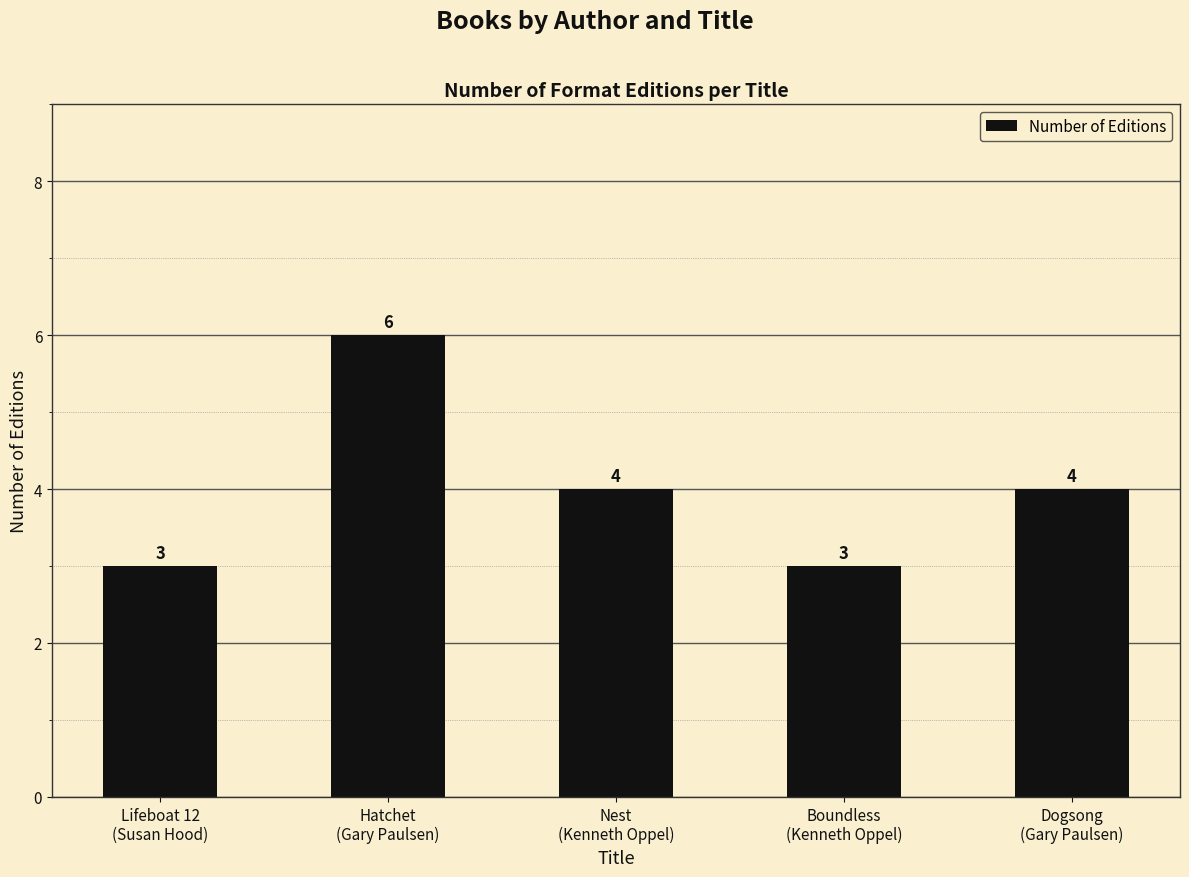

What is the sum of all values?

20